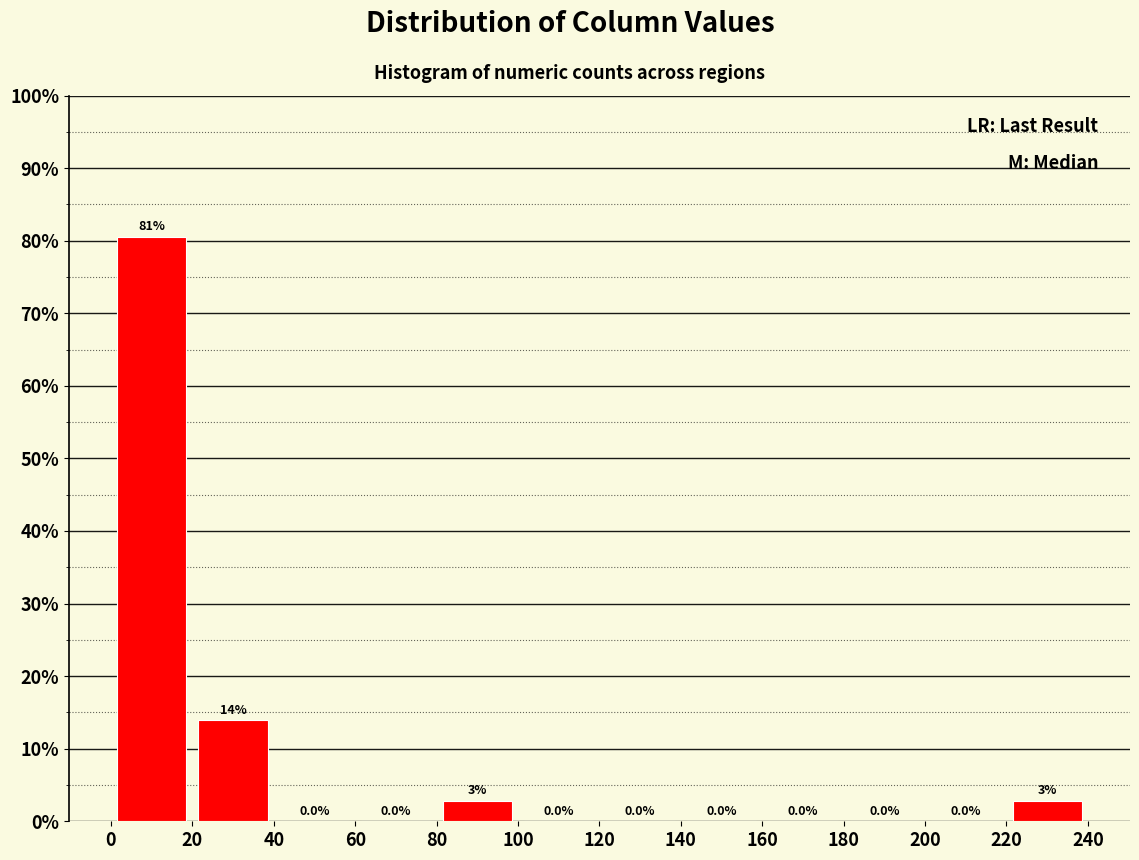

Which range on the x-axis has the tallest bar?

0 to 20